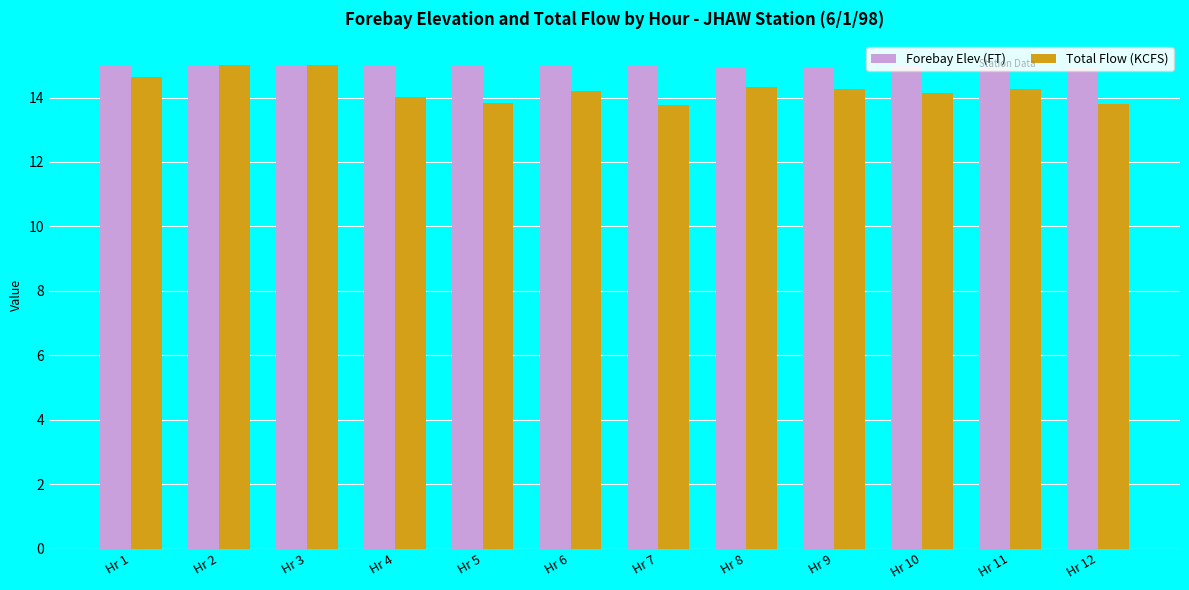

Is the value of Total Flow (KCFS) at Hr 4 greater than the value of Forebay Elev (FT) at Hr 4?

No